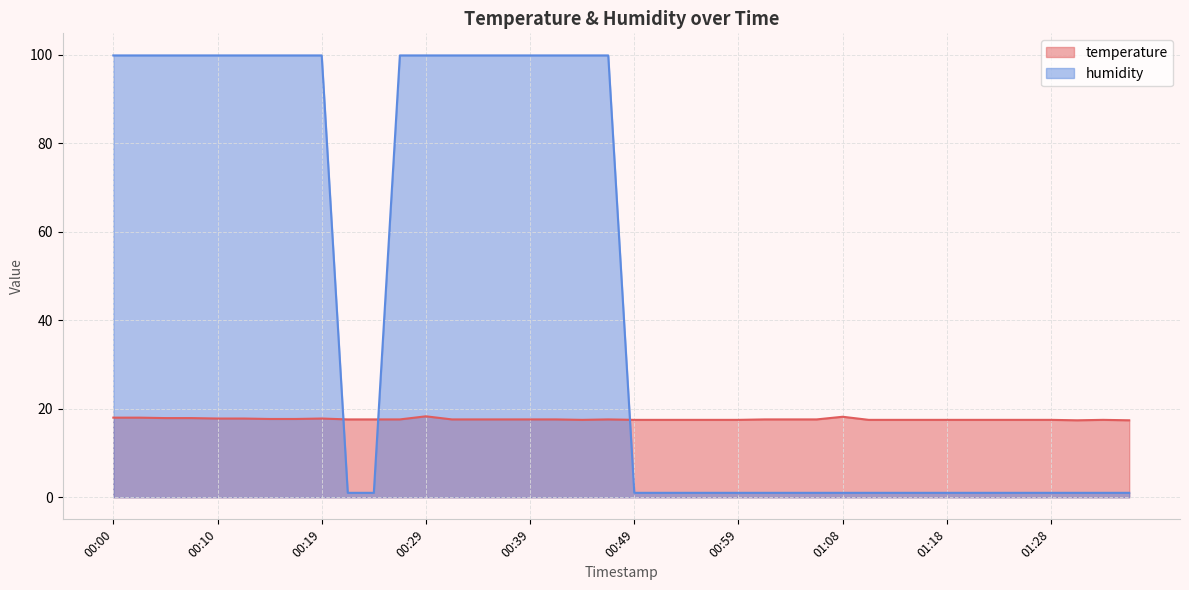

Which series has the largest total across all categories?

humidity